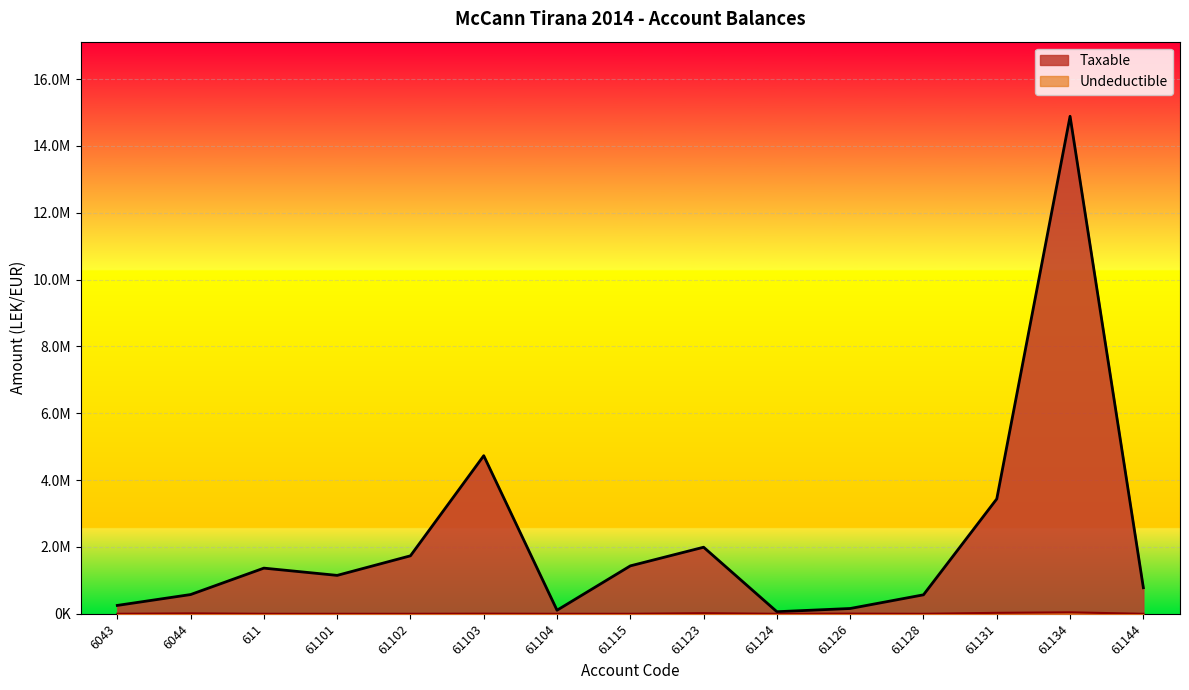

True or false: Taxable has a value of 105900.0 at 61104.

True